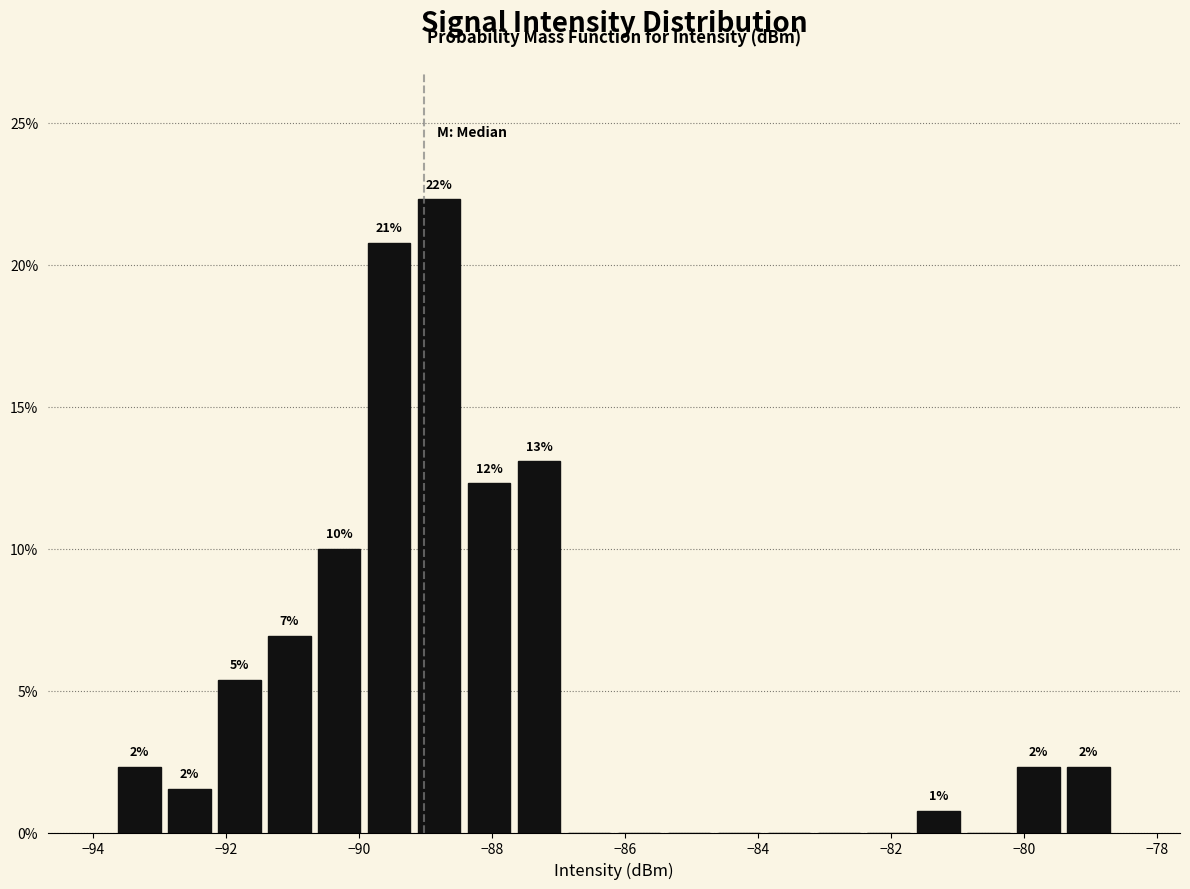

Read against the x-axis, roughly where is the centre of the tallest bar?

-88.8